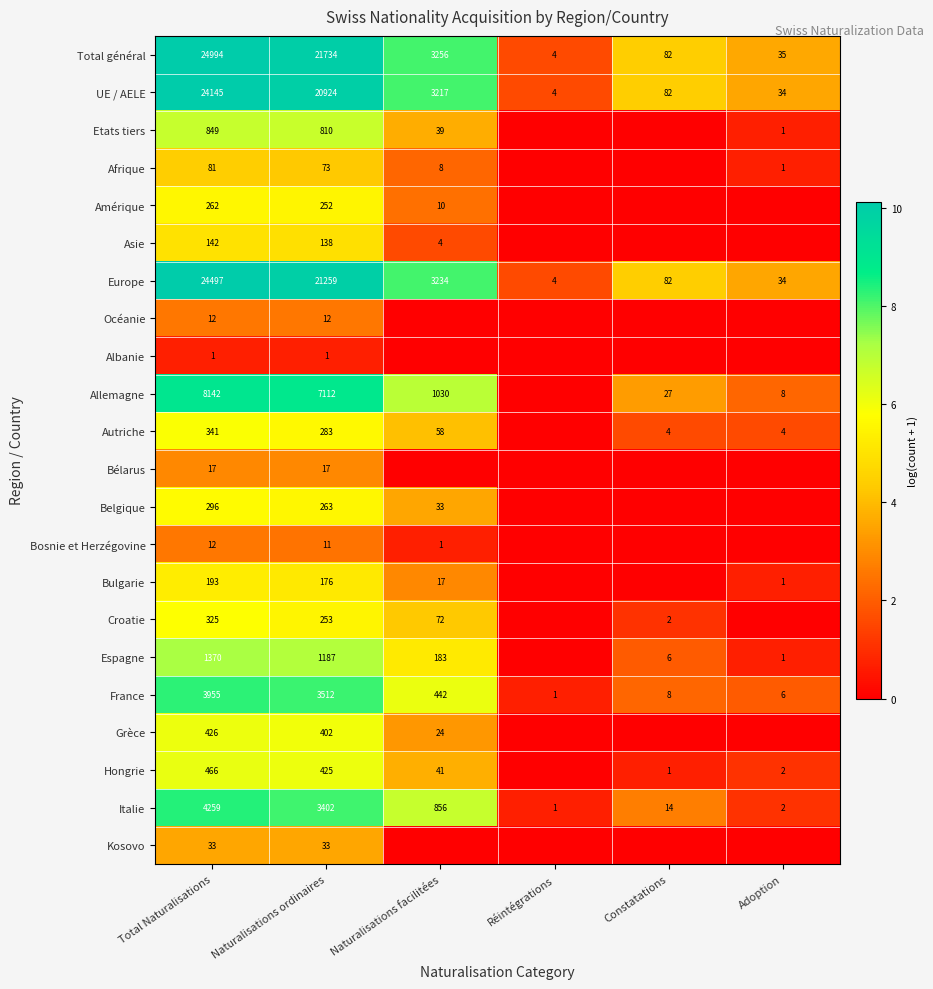

At which label does France reach its peak?

Total Naturalisations